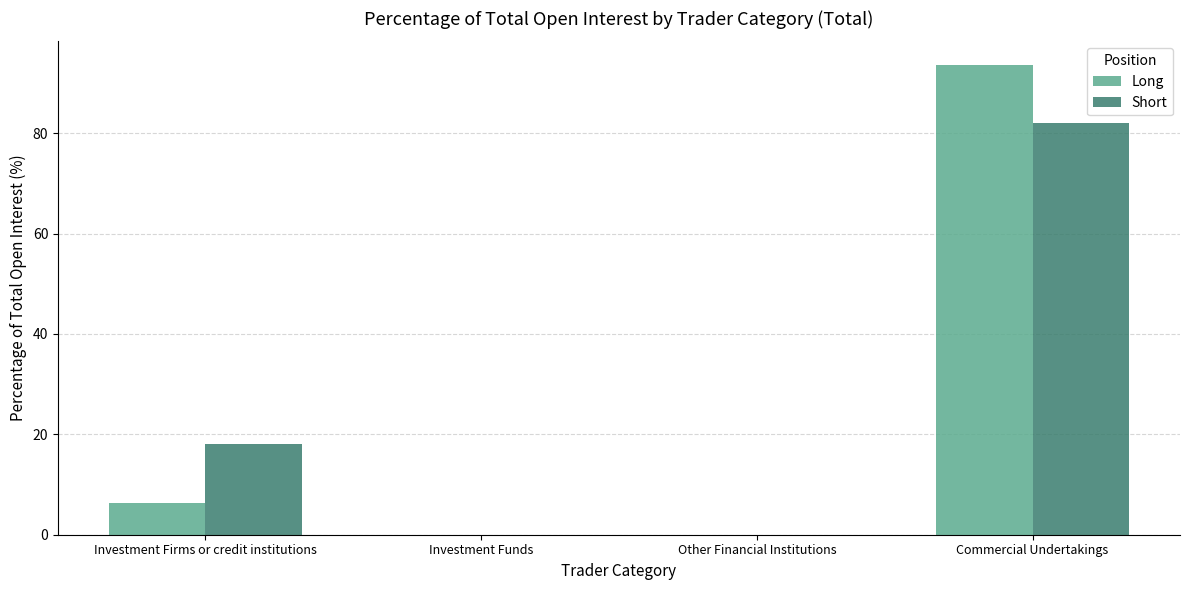

What is the total value across all series at Investment Firms or credit institutions?

24.4